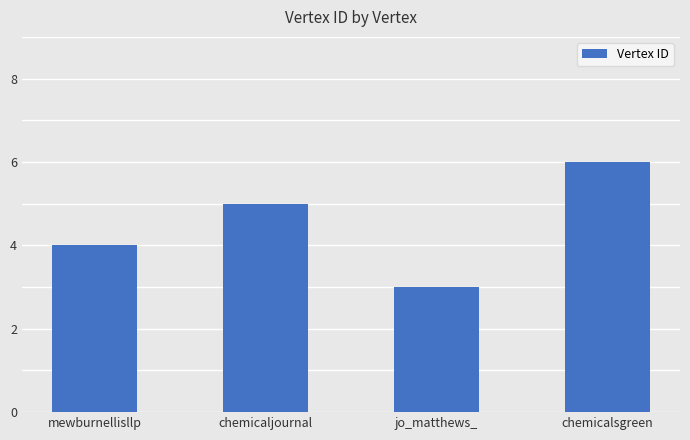

What is the minimum value shown in the chart?

3